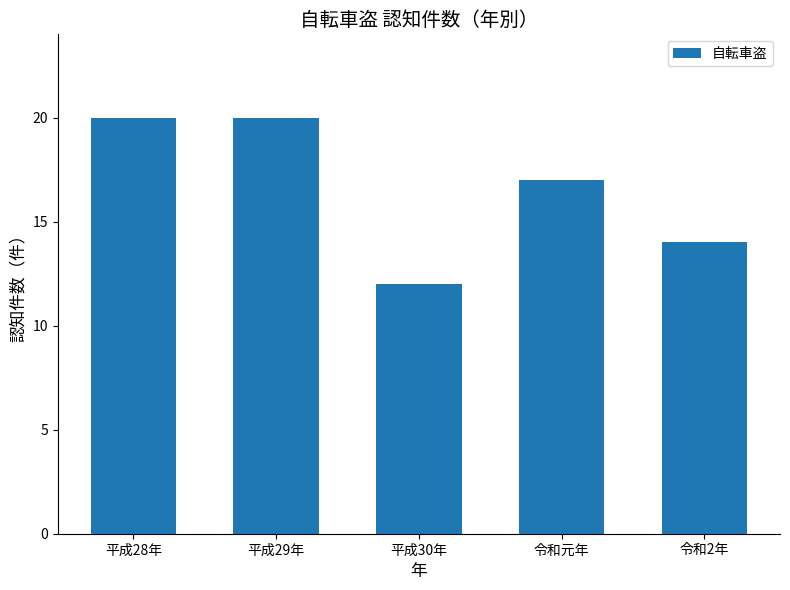

Reading left to right, list all the values displayed in this chart.

20	20	12	17	14